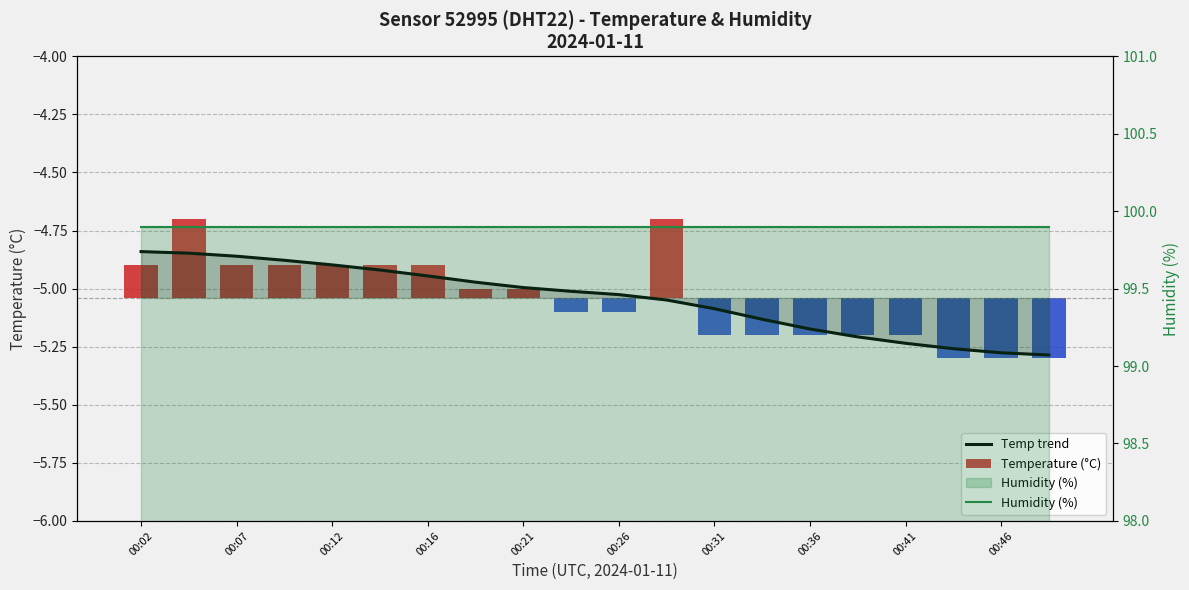

What is the difference between the maximum and second lowest values in the Temperature (°C) series?

0.6